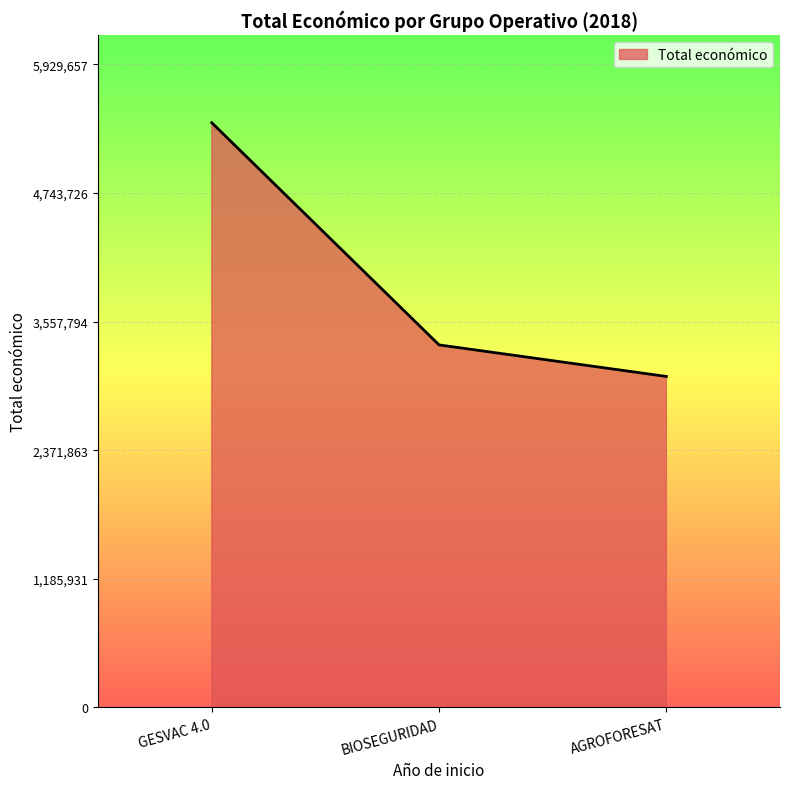

What is the greatest value displayed?

5390598